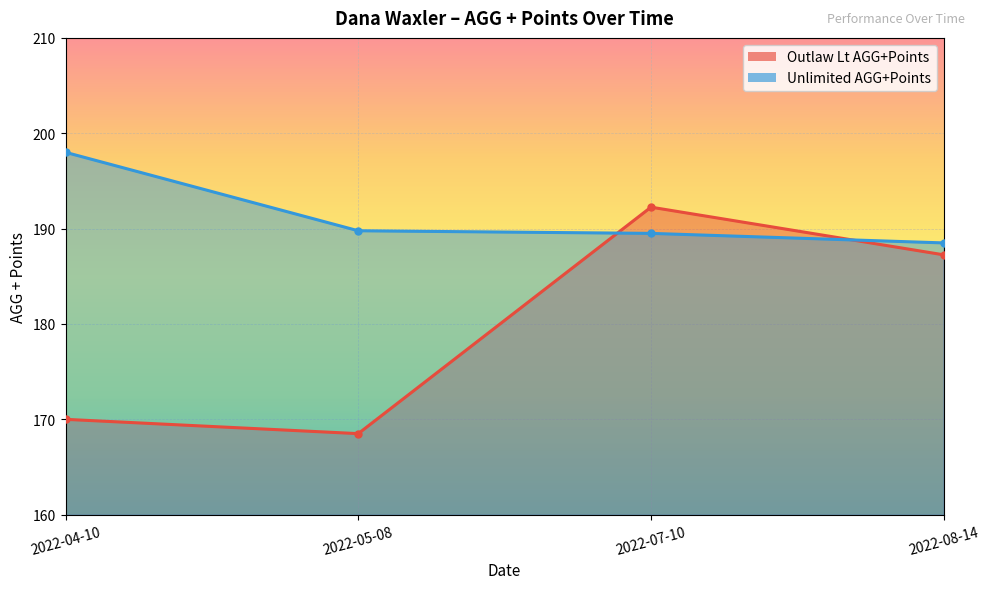

What is the label of the 1st point from the left?

2022-04-10